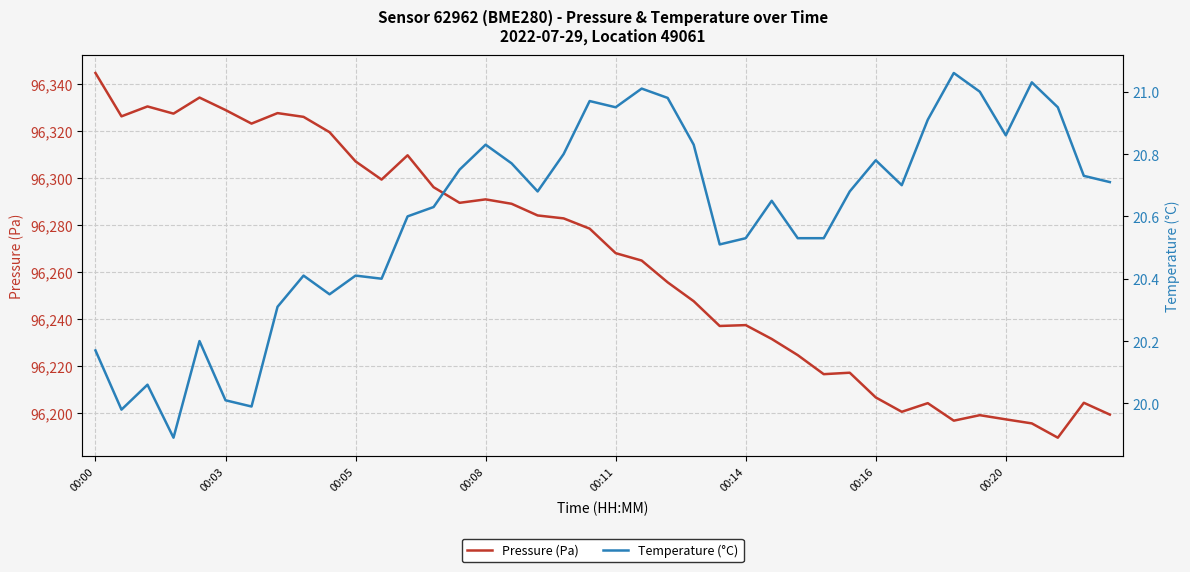

True or false: Temperature (°C) has more than 2 points higher than both neighbors.

True